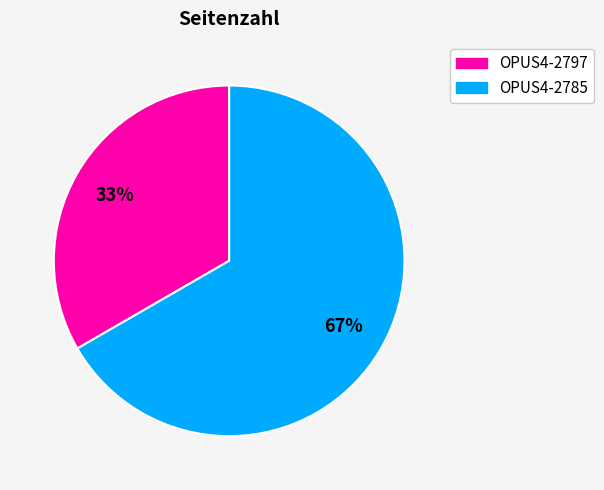

Which slice is the largest?

OPUS4-2785